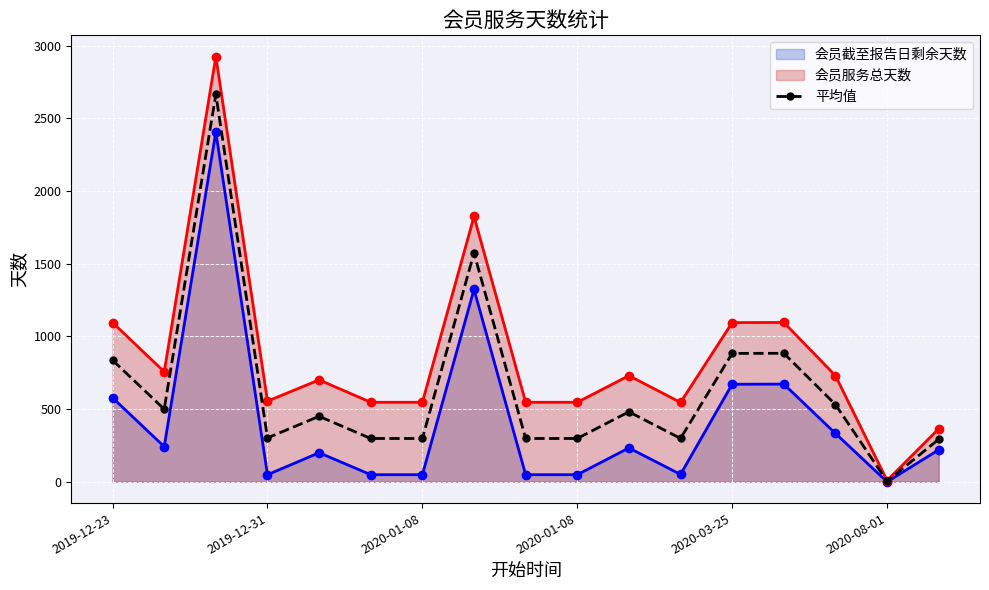

How many data points does each series have?

17